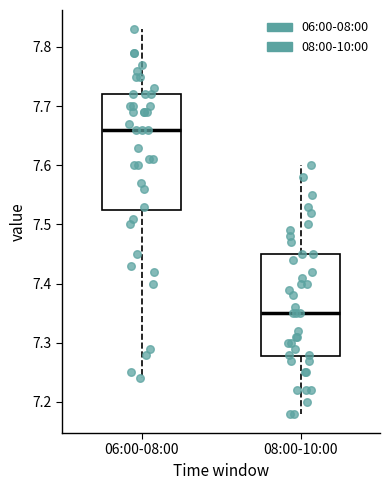

Which box's median line is the highest?

06:00-08:00